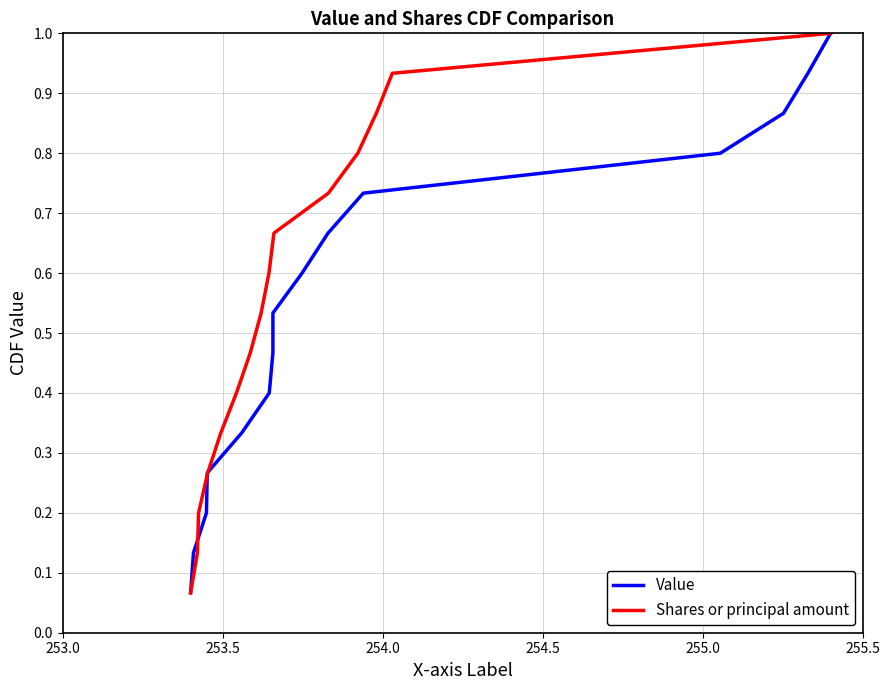

Which series has the largest total across all categories?

Value